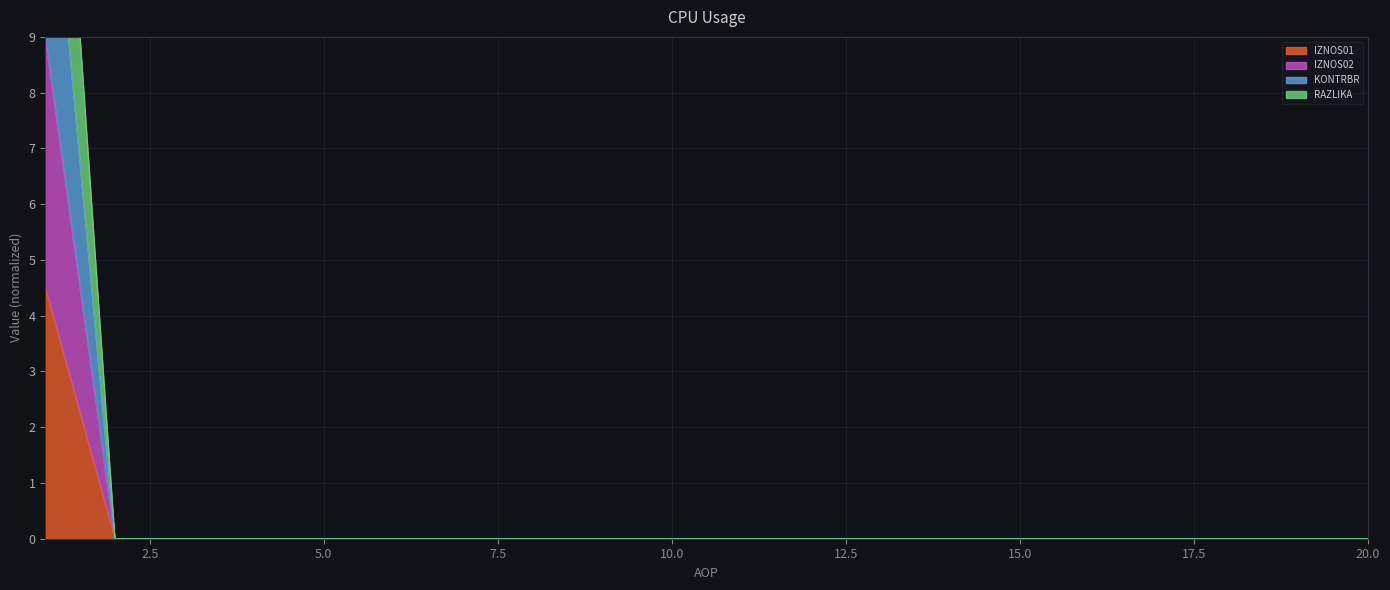

At which category is the sum across all series the highest?

1